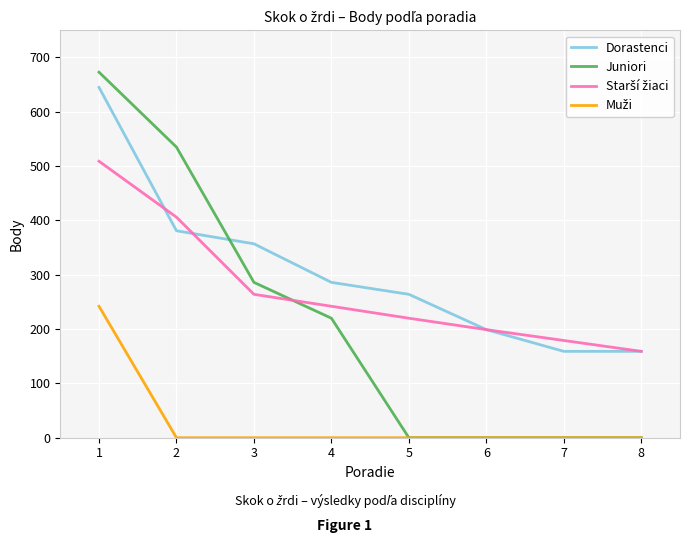

Between which two adjacent categories do Dorastenci and Juniori first intersect?

2 and 3